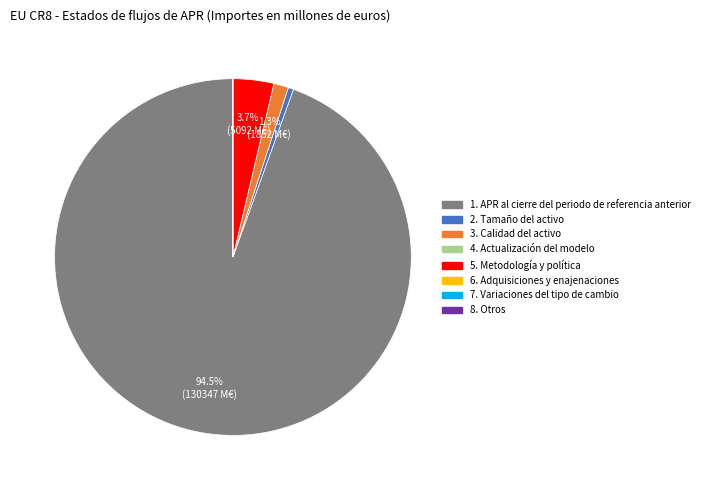

To the nearest percent, what is the average slice percentage?

12%